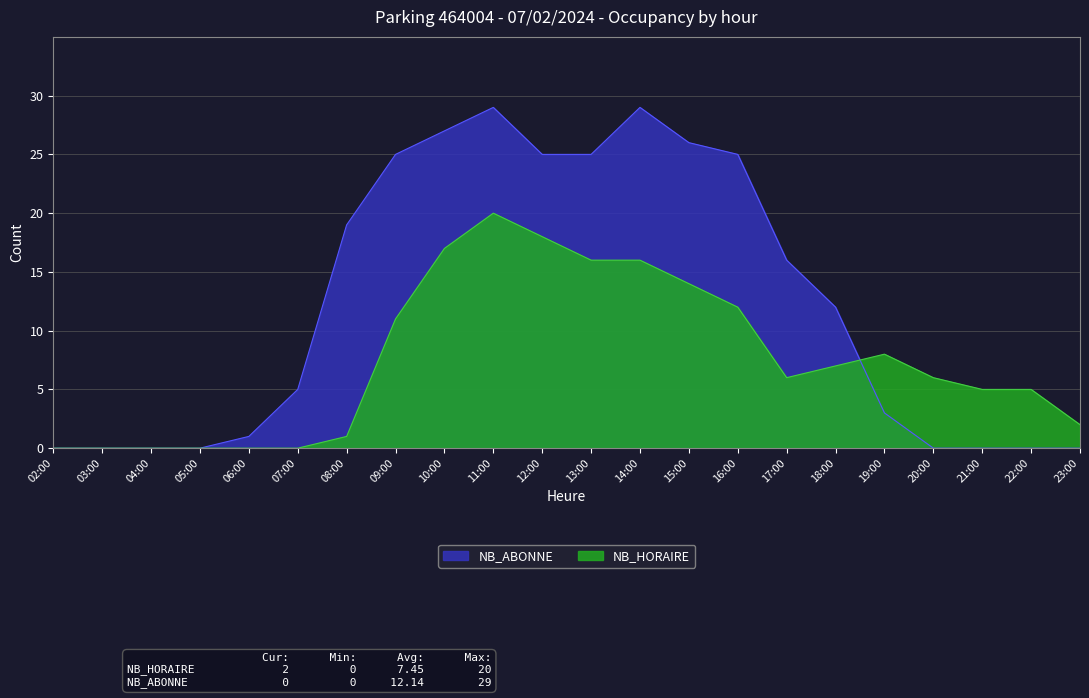

How many values in NB_HORAIRE are above zero?

16